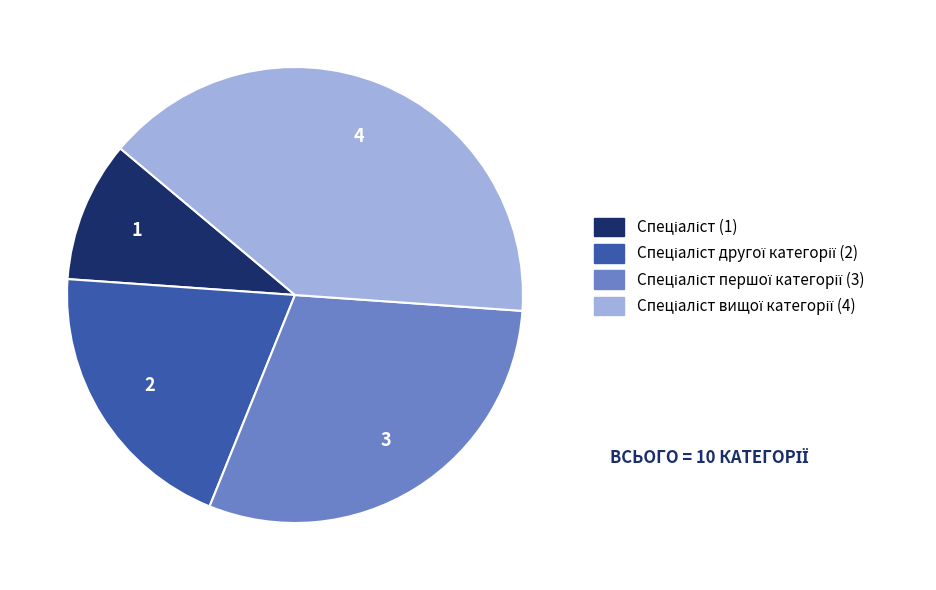

Is there any slice that represents more than half of the pie?

No